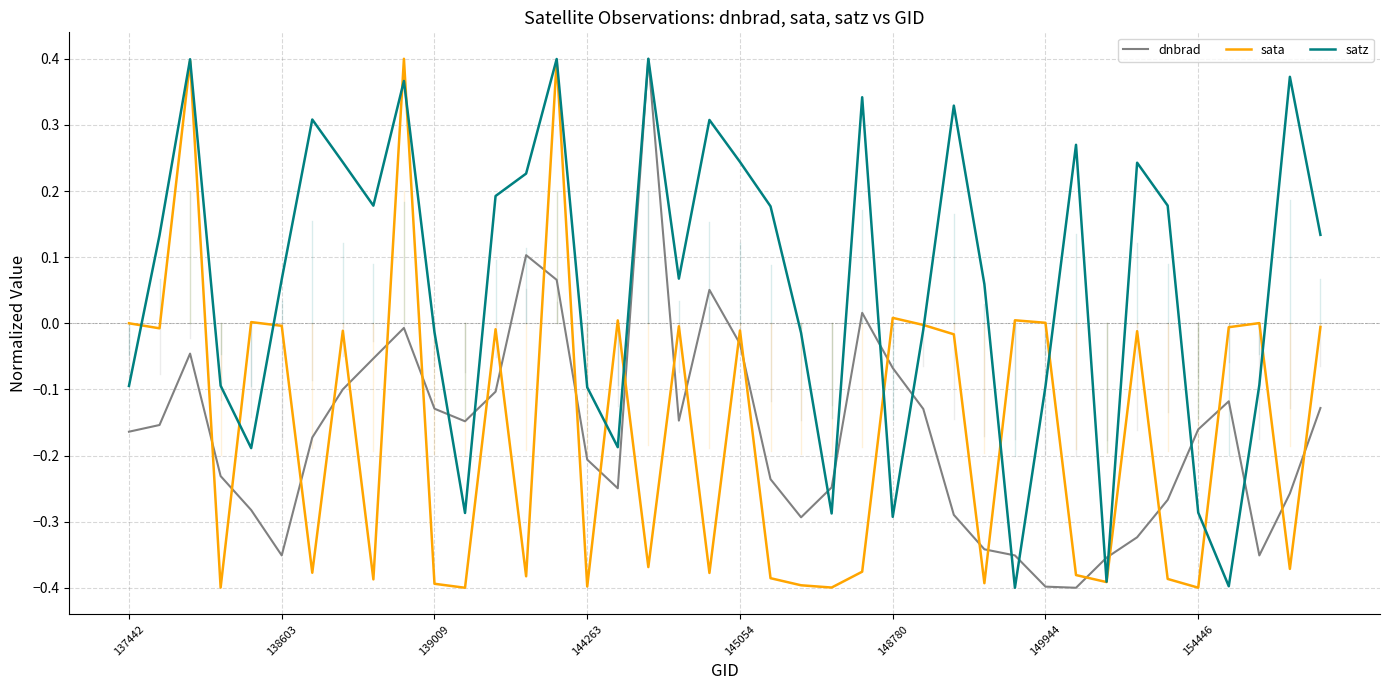

How many series are shown in this chart?

3